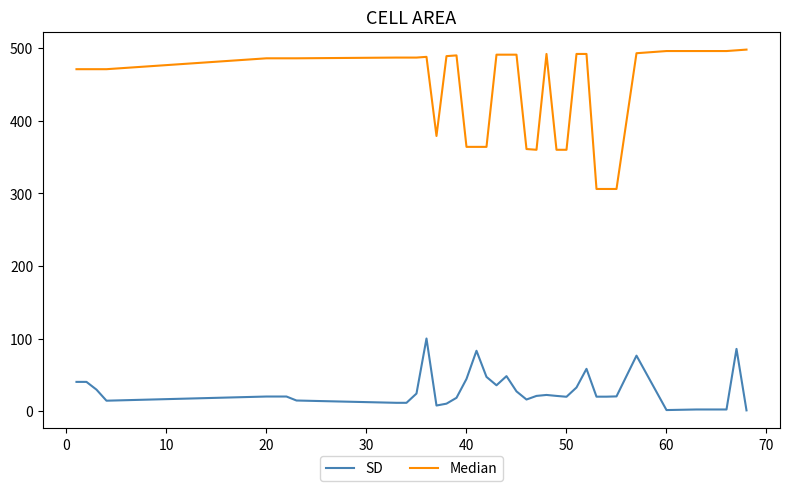

What is the greatest value displayed?

498.0